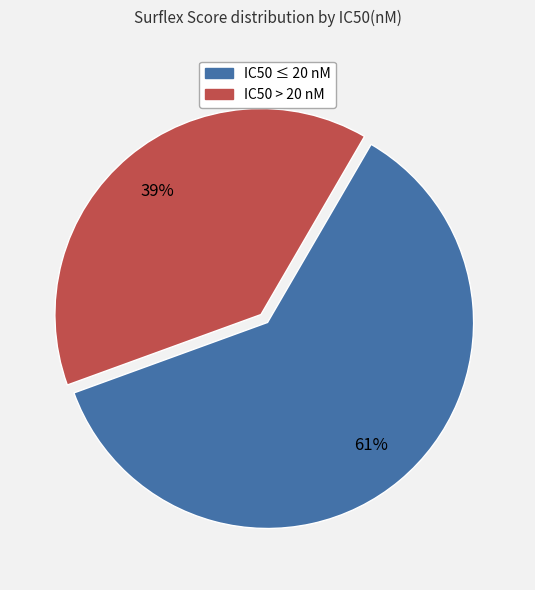

Does any single category account for the majority?

Yes